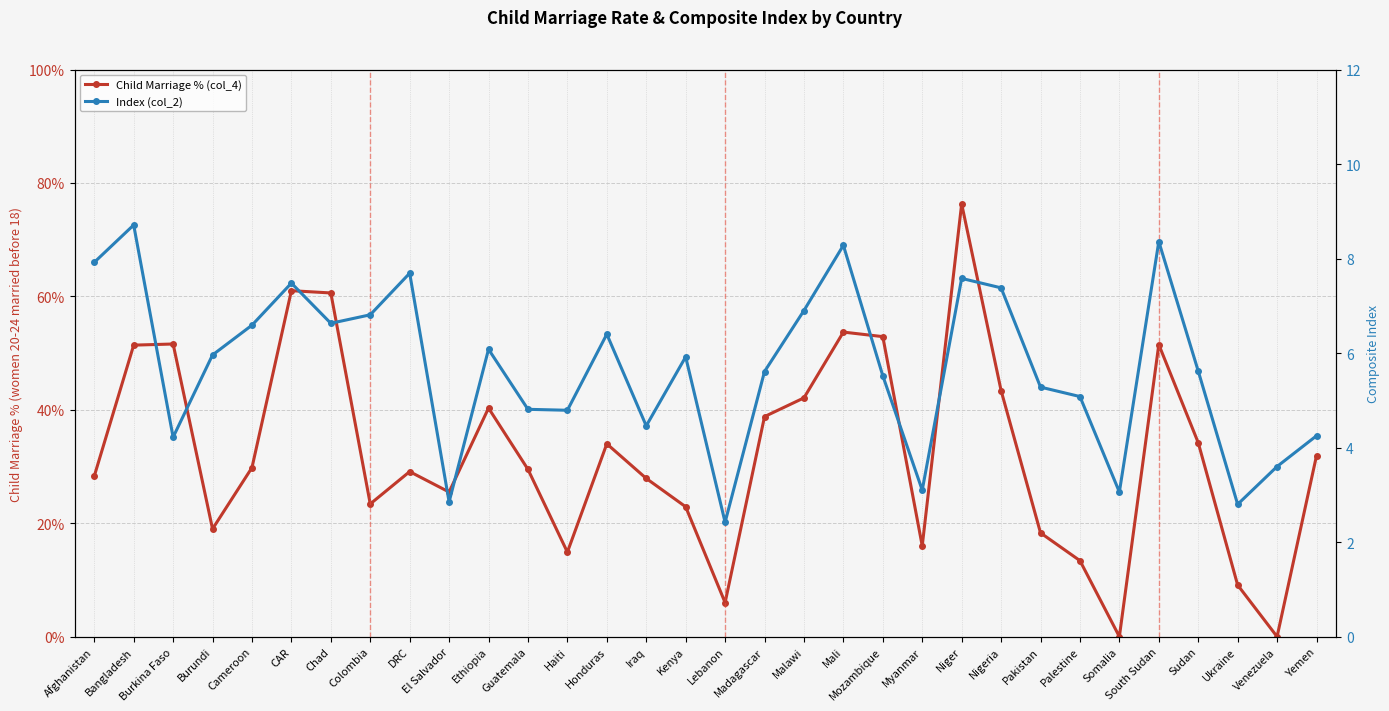

Reading right to left, what are all the values shown in this chart?

Child Marriage % (col_4): Yemen=31.9	Venezuela=0.0	Ukraine=9.1	Sudan=34.2	South Sudan=51.5	Somalia=0.0	Palestine=13.4	Pakistan=18.3	Nigeria=43.4	Niger=76.3	Myanmar=16.0	Mozambique=52.9	Mali=53.7	Malawi=42.1	Madagascar=38.8	Lebanon=6.0	Kenya=22.9	Iraq=27.9	Honduras=34.0	Haiti=14.9	Guatemala=29.5	Ethiopia=40.3	El Salvador=25.5	DRC=29.1	Colombia=23.4	Chad=60.6	CAR=61.0	Cameroon=29.8	Burundi=19.0	Burkina Faso=51.6	Bangladesh=51.4	Afghanistan=28.3
Index (col_2): Yemen=4.2	Venezuela=3.6	Ukraine=2.8	Sudan=5.6	South Sudan=8.4	Somalia=3.1	Palestine=5.1	Pakistan=5.3	Nigeria=7.4	Niger=7.6	Myanmar=3.1	Mozambique=5.5	Mali=8.3	Malawi=6.9	Madagascar=5.6	Lebanon=2.4	Kenya=5.9	Iraq=4.5	Honduras=6.4	Haiti=4.8	Guatemala=4.8	Ethiopia=6.1	El Salvador=2.9	DRC=7.7	Colombia=6.8	Chad=6.6	CAR=7.5	Cameroon=6.6	Burundi=6.0	Burkina Faso=4.2	Bangladesh=8.7	Afghanistan=7.9